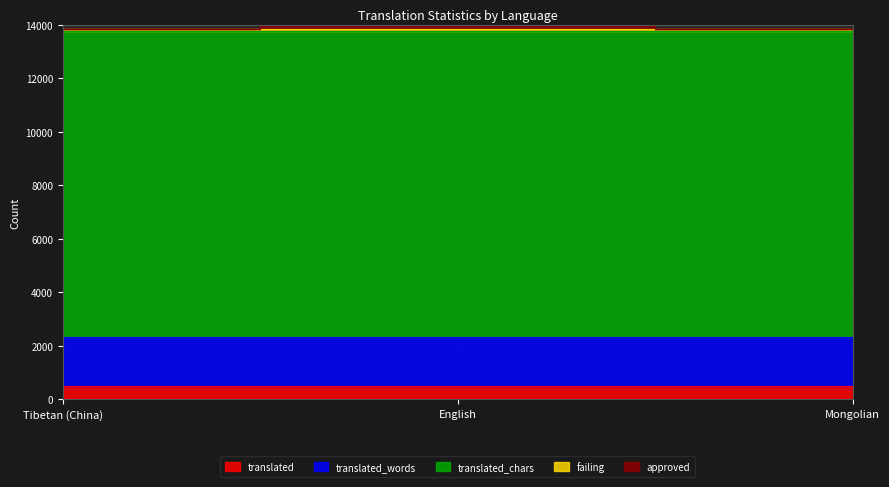

Reading left to right, list all the values displayed in this chart.

translated: 487	487	486
translated_words: 2330	2330	2328
translated_chars: 13763	13763	13756
failing: 13853	13833	13863
approved: 13853	14320	13863